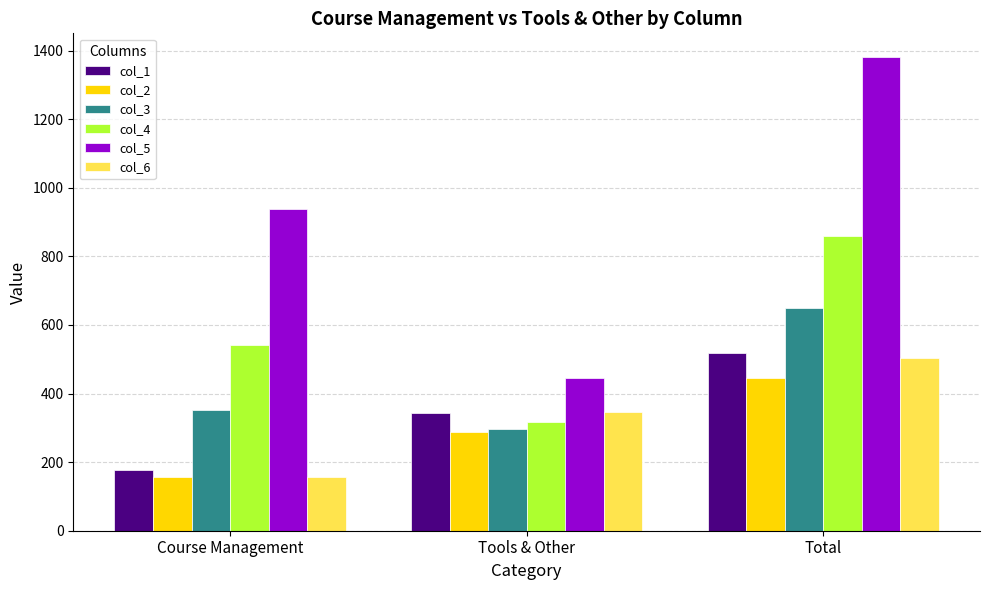

How many col_2 values are between 158 and 445?

3